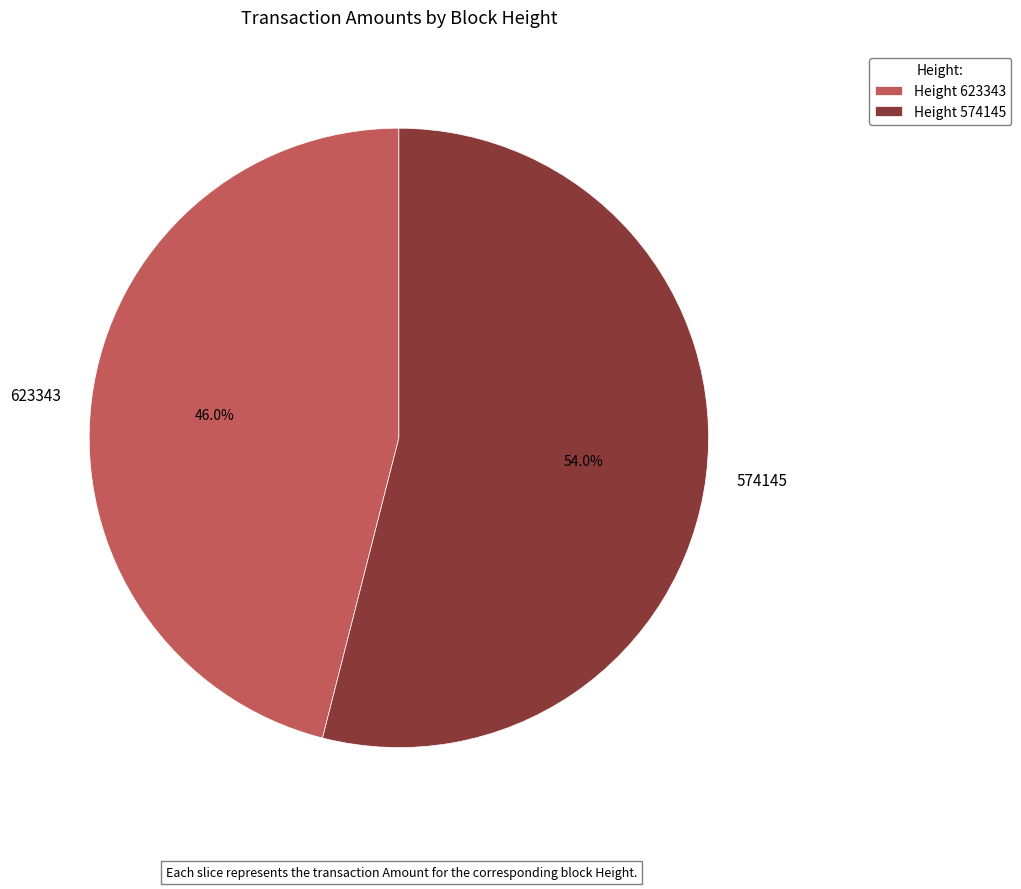

Which slice is the largest?

Height 574145